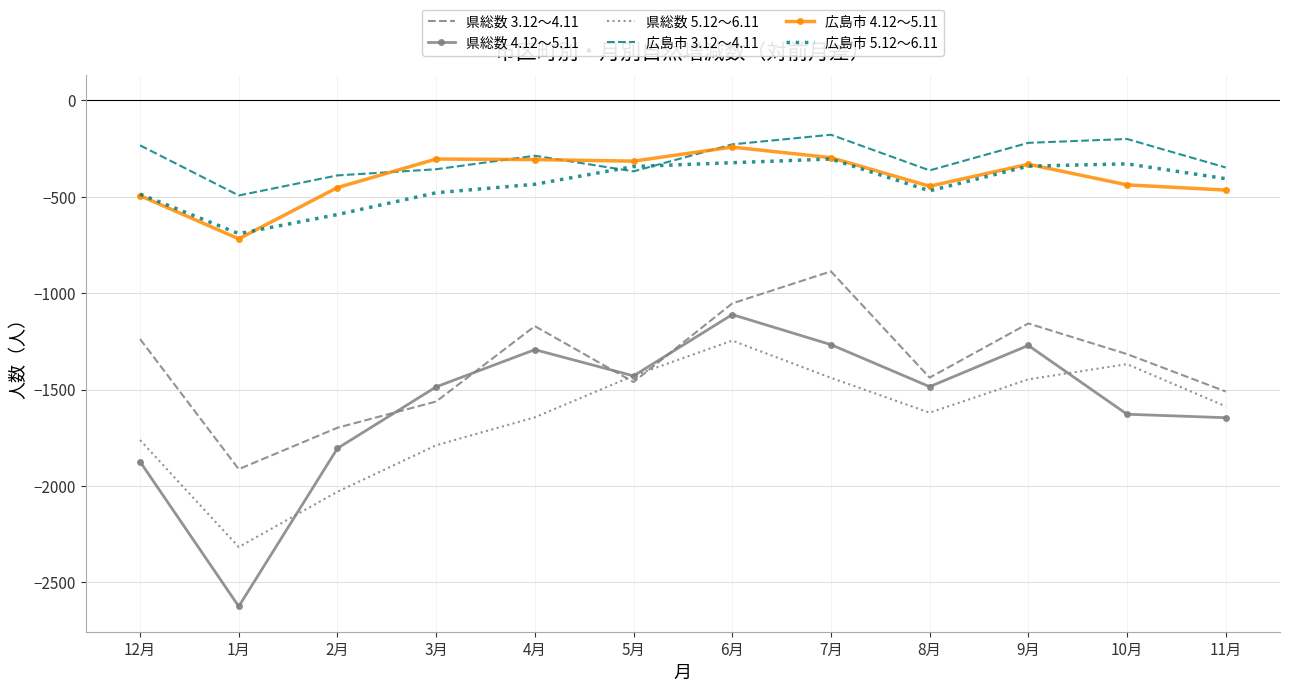

True or false: 県総数 5.12～6.11 has a value of -1428 at 5月.

True